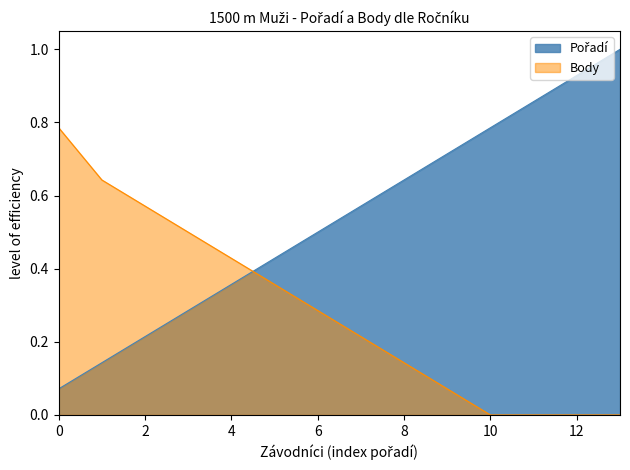

What is the difference between the maximum and minimum values in the Body series?

0.8